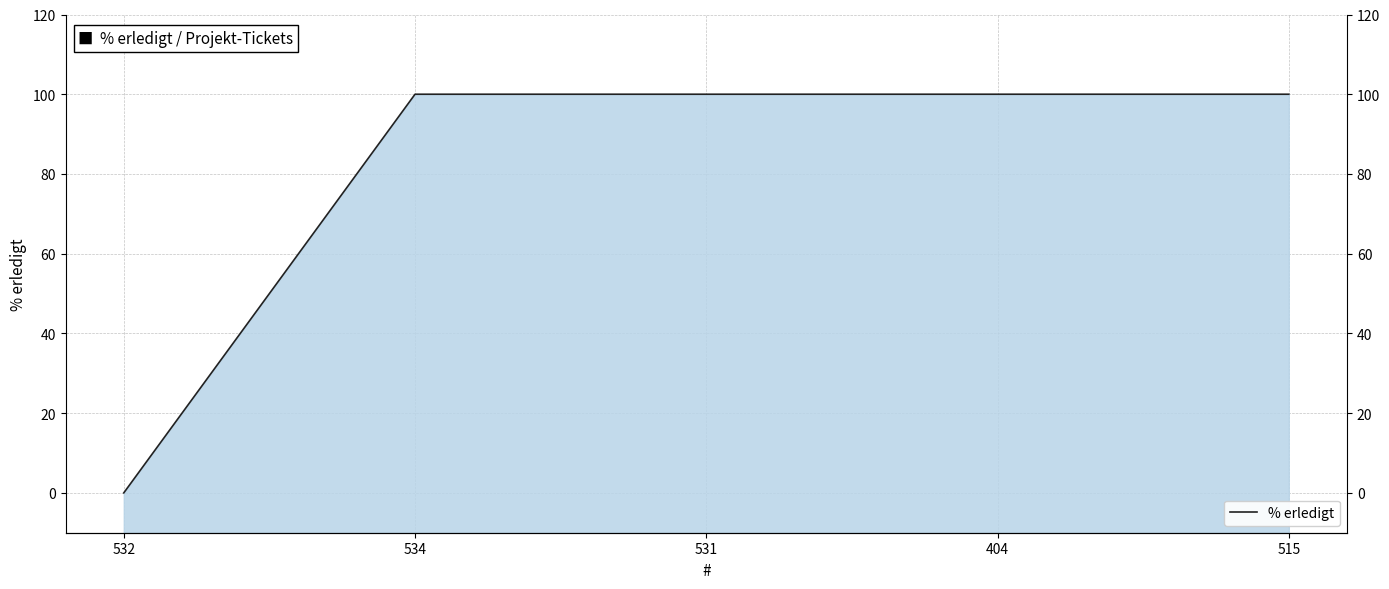

How many values are above zero?

4